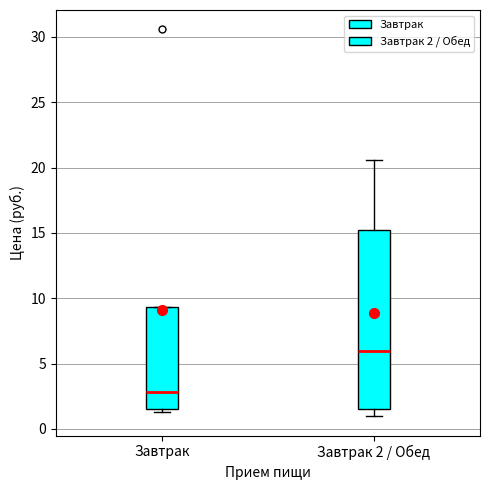

Where does the lower whisker of the box for Завтрак 2 / Обед end on the y-axis? The values are not printed on the chart, so give them approximately, as read against the axis.

1.0